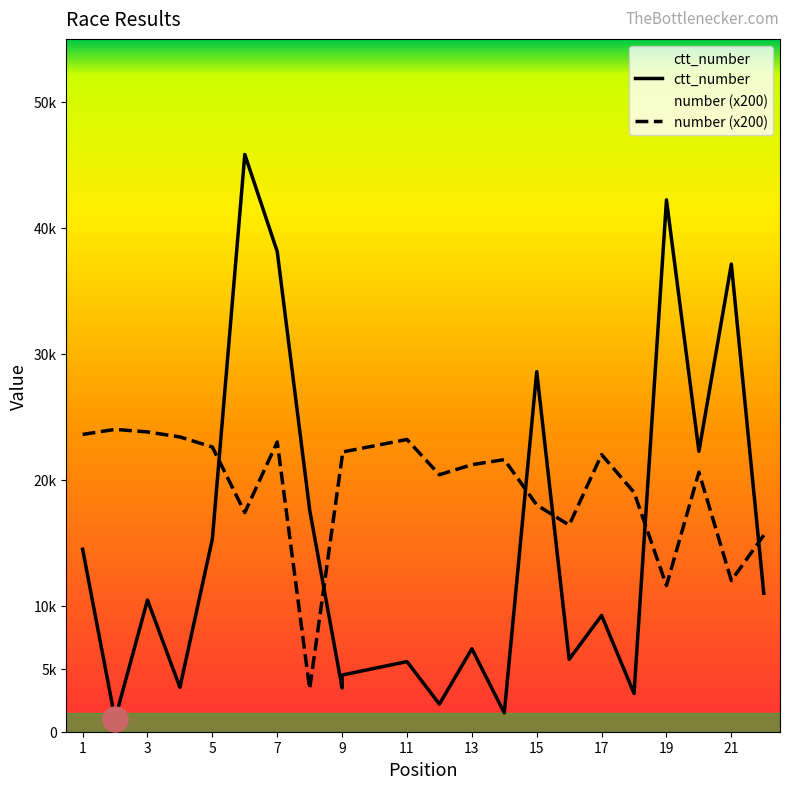

In ctt_number, how many points are higher than both neighbors (excluding endpoints)?

8